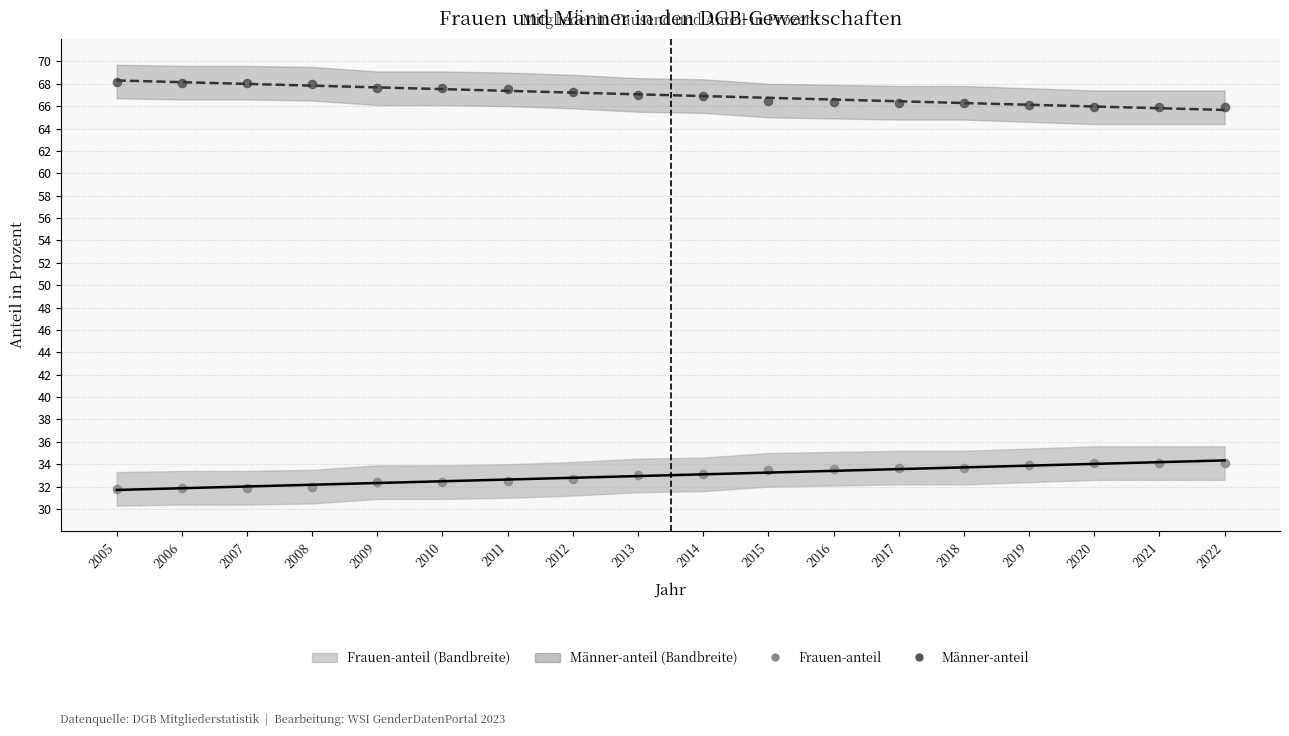

Is the value of Männer-anteil at 2012 greater than the value of Trend Frauen-anteil at 2006?

Yes